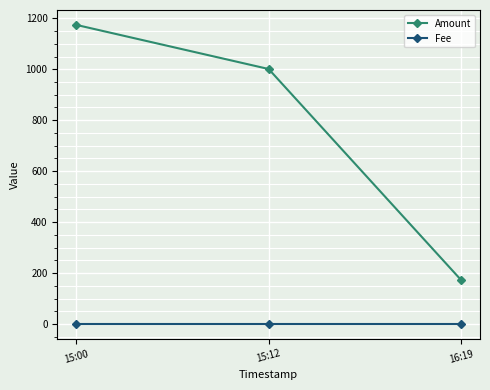

What is the difference between the highest and lowest values at 16:19?

173